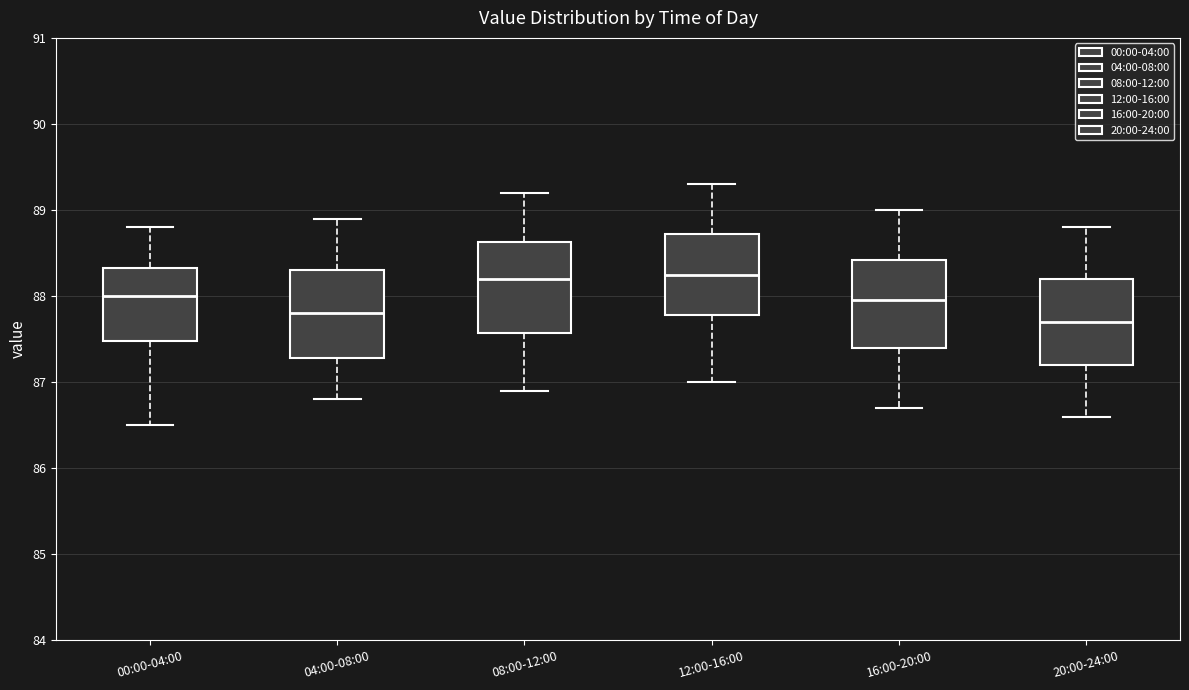

Reading left to right, read every box against the y-axis: the position of its median line, the range the box covers, and the ends of its whiskers. The values are not printed on the chart, so give them approximately, as read against the axis.

00:00-04:00: median 88.0, box 87.5 to 88.3, whiskers 86.5 to 88.8
04:00-08:00: median 87.8, box 87.3 to 88.3, whiskers 86.8 to 88.9
08:00-12:00: median 88.2, box 87.6 to 88.6, whiskers 86.9 to 89.2
12:00-16:00: median 88.3, box 87.8 to 88.7, whiskers 87.0 to 89.3
16:00-20:00: median 88.0, box 87.4 to 88.4, whiskers 86.7 to 89.0
20:00-24:00: median 87.7, box 87.2 to 88.2, whiskers 86.6 to 88.8